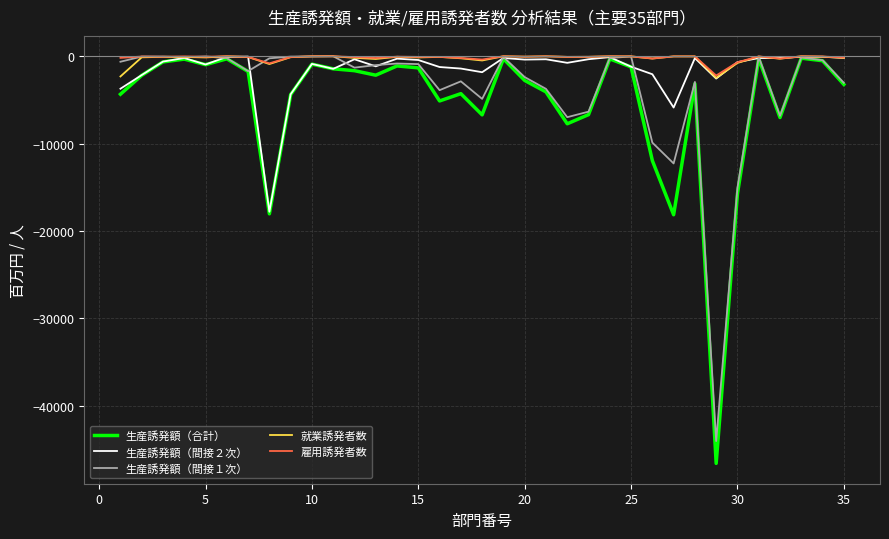

Which series has the widest spread of values?

生産誘発額（合計）